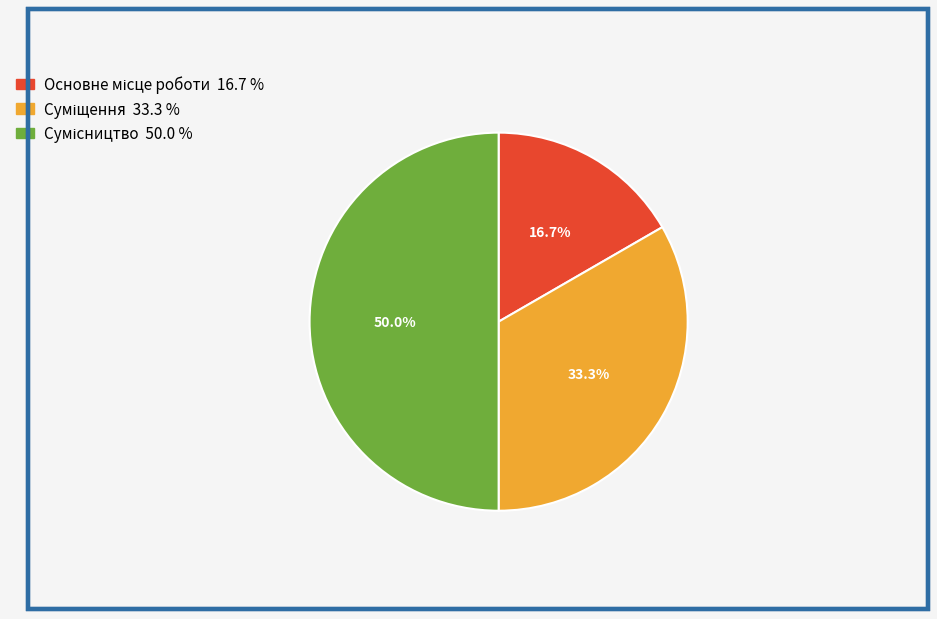

How many slices are in this pie chart?

3